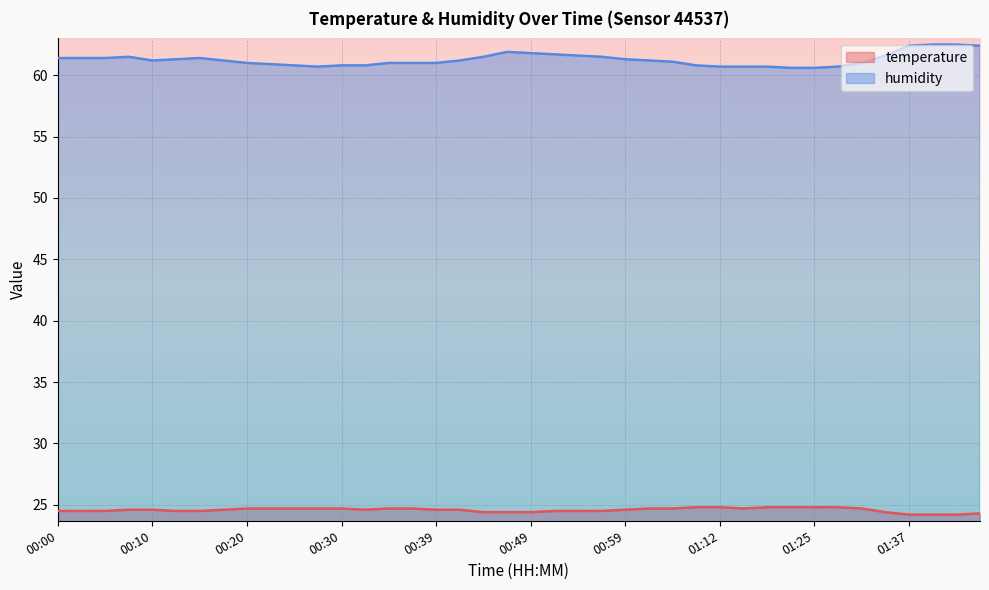

At which label is humidity closest to 61?

00:20